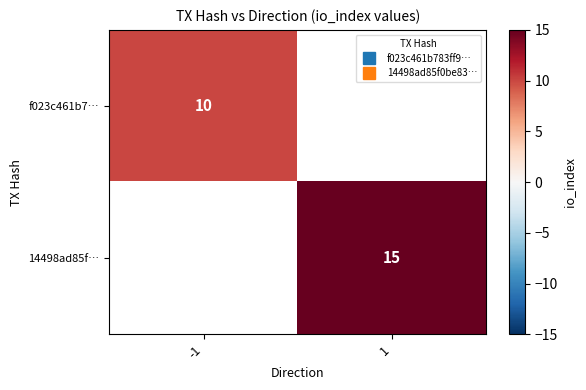

Which label corresponds to the largest value in the chart?

1